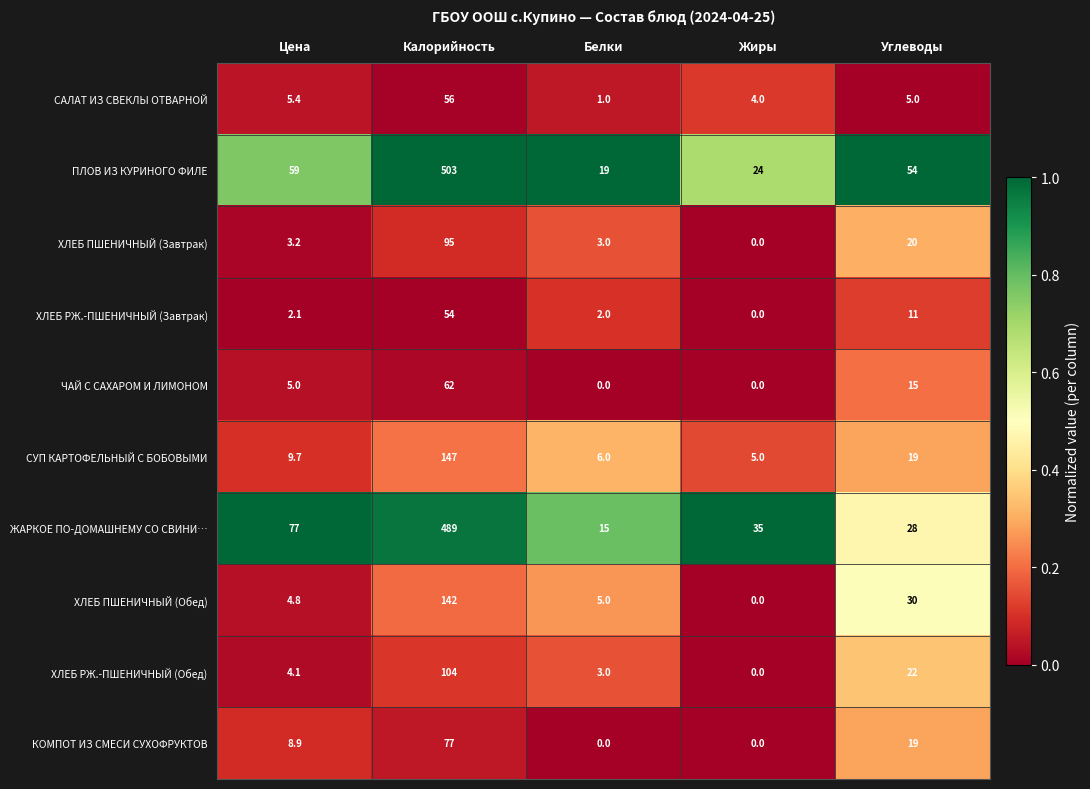

What is the average value of the ХЛЕБ ПШЕНИЧНЫЙ (Обед) series?

36.4